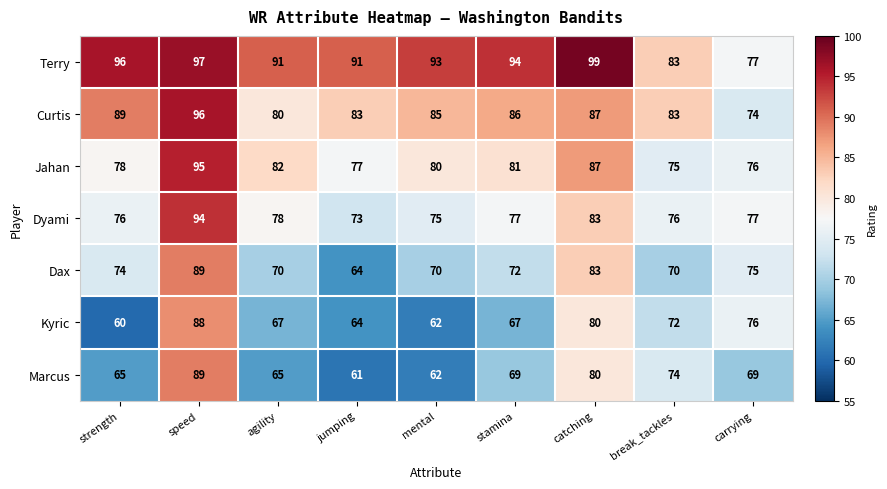

Which category has the highest value across all series?

catching